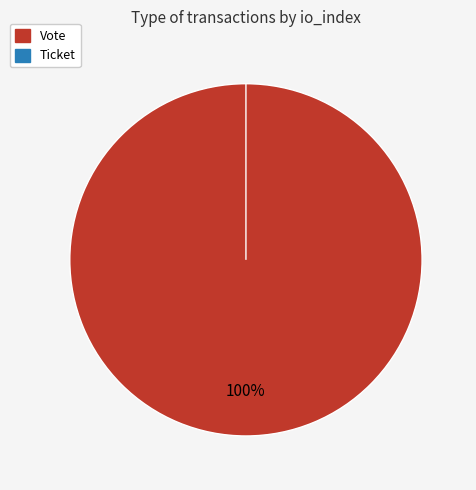

What is the total percentage of Ticket and Vote?

100.0%